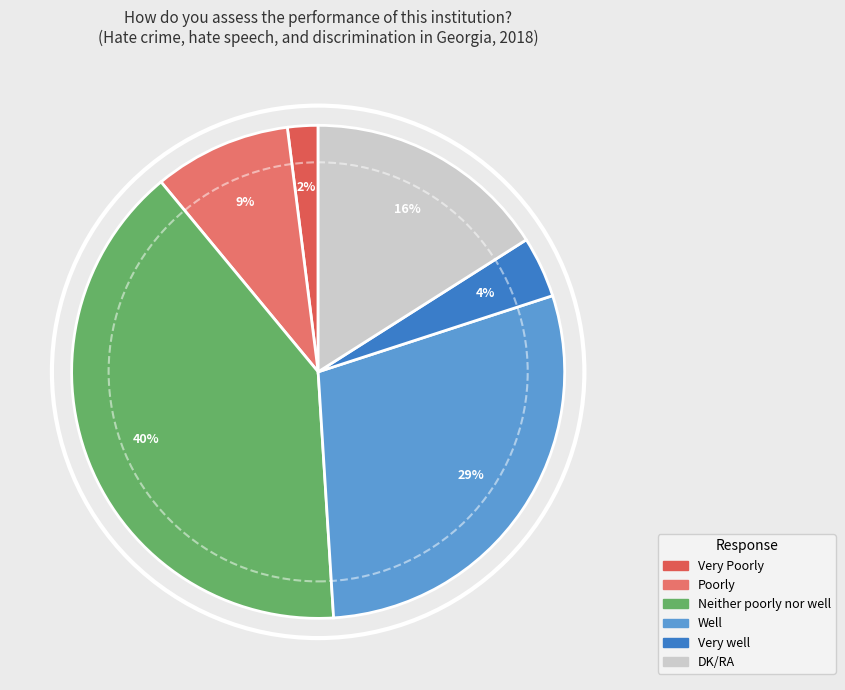

Which category has the smallest portion of the pie?

Very Poorly